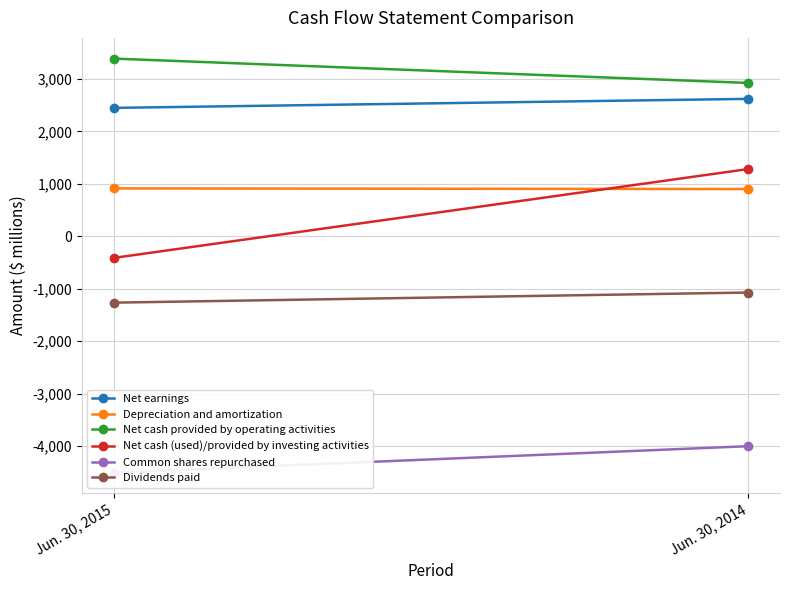

True or false: Depreciation and amortization has a value of 900 at Jun. 30, 2014.

True